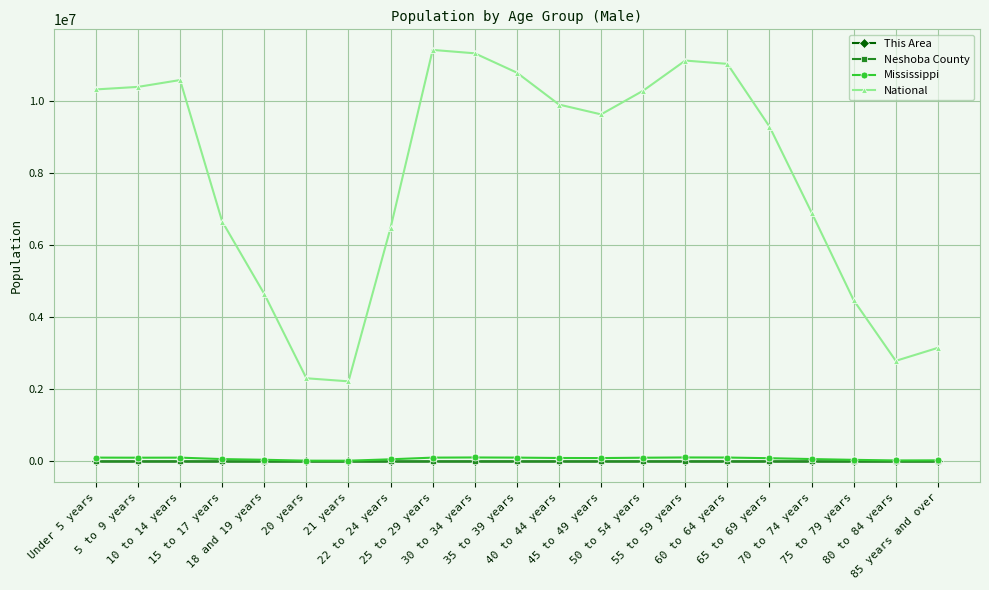

What is the label of the 18th point from the left?

70 to 74 years